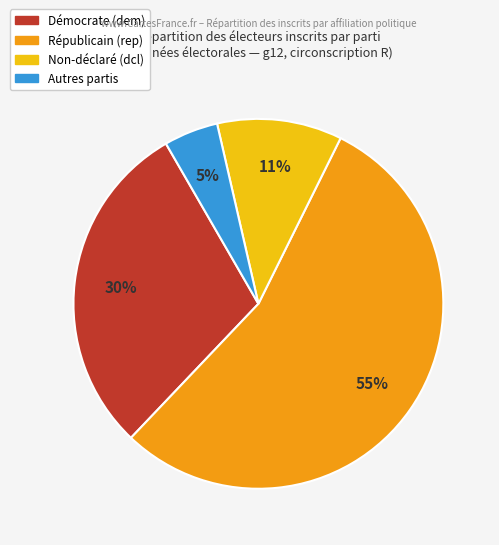

To the nearest percent, what is the average slice percentage?

25%